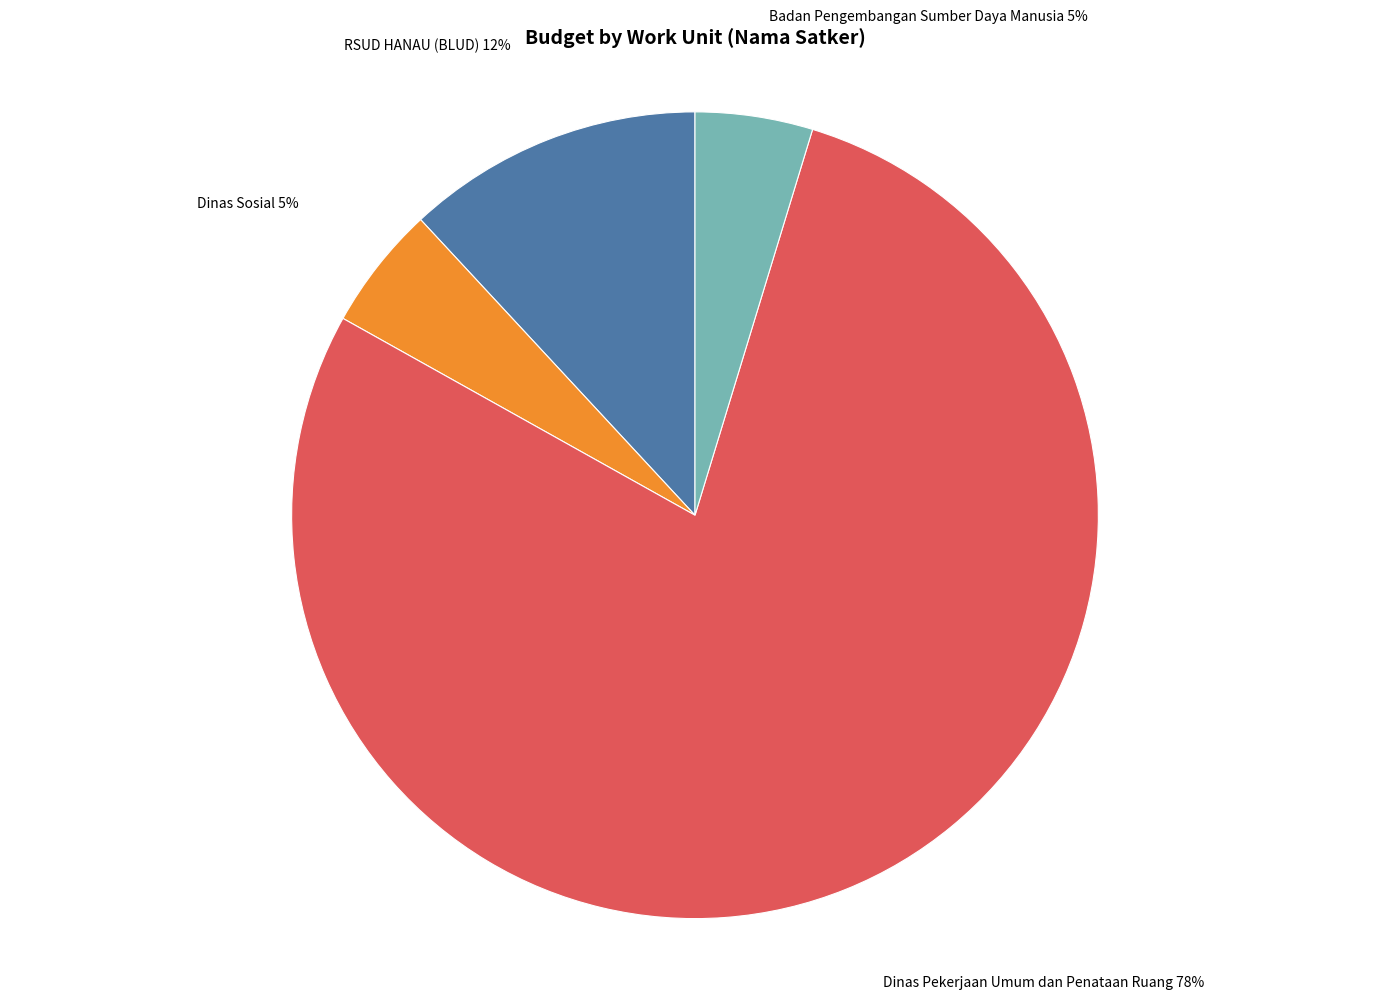

What is the largest slice in the pie chart?

Dinas Pekerjaan Umum dan Penataan Ruang